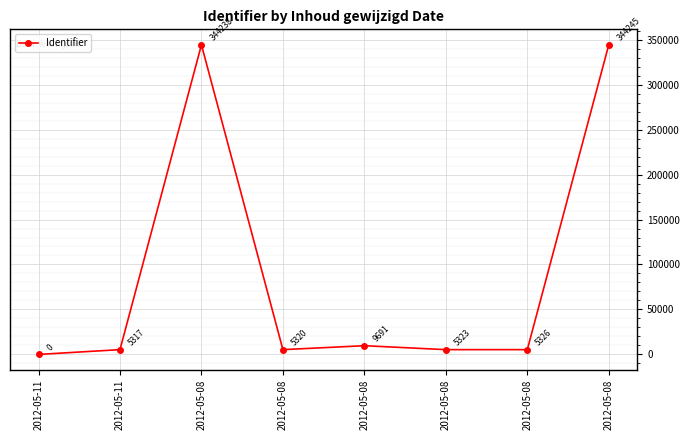

How many lines are shown in the chart?

1